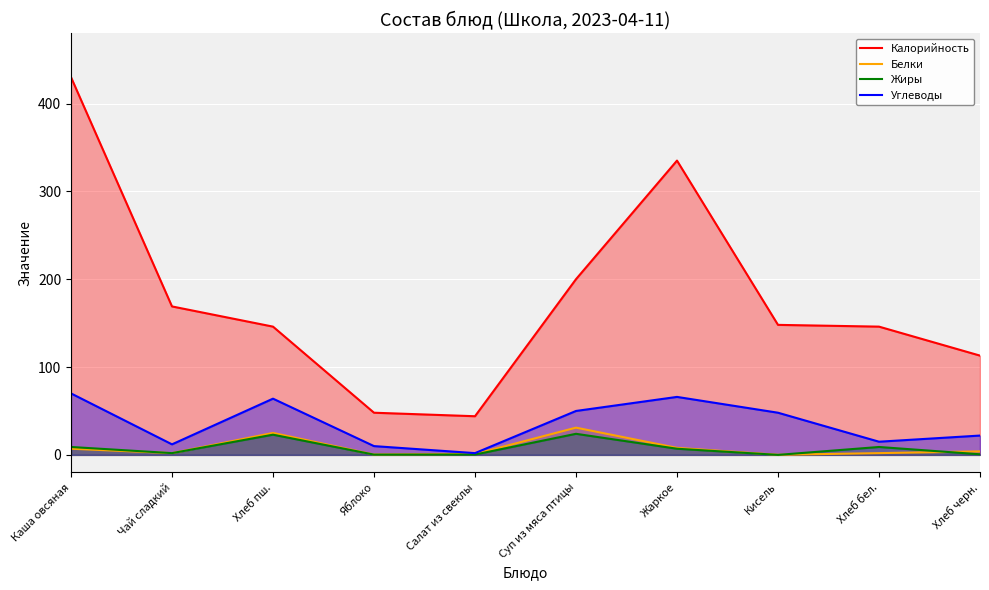

Does the chart display data point markers on the line(s)?

No